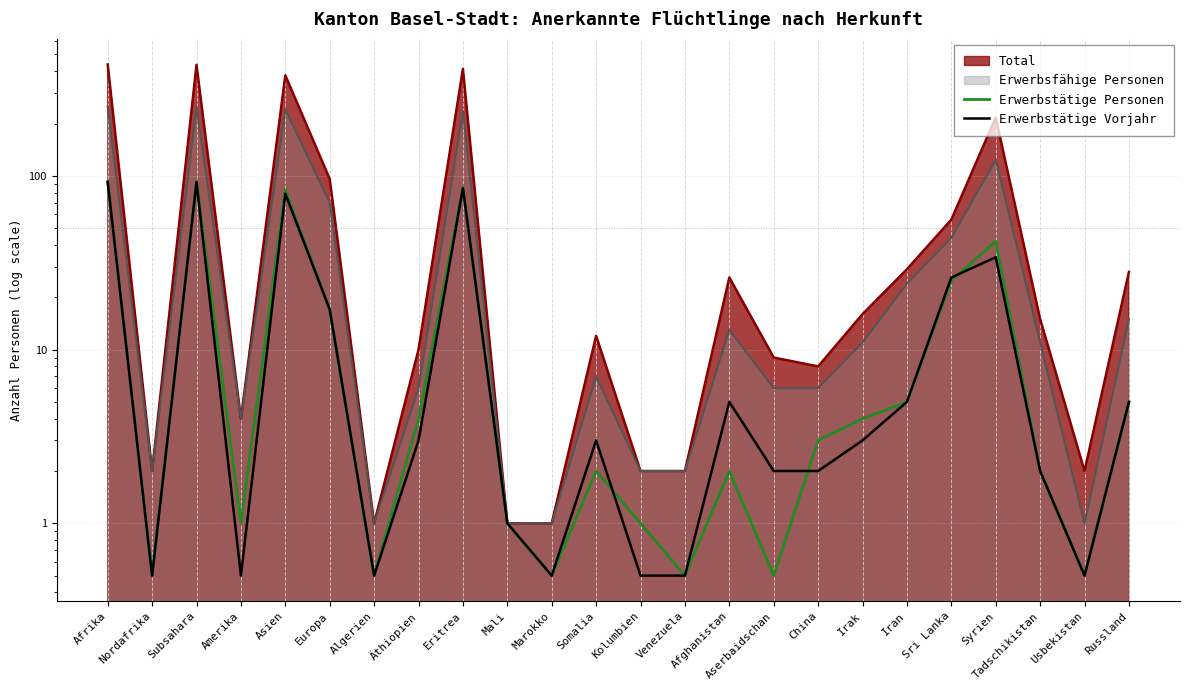

Which series has the largest total across all categories?

Erwerbstätige Personen